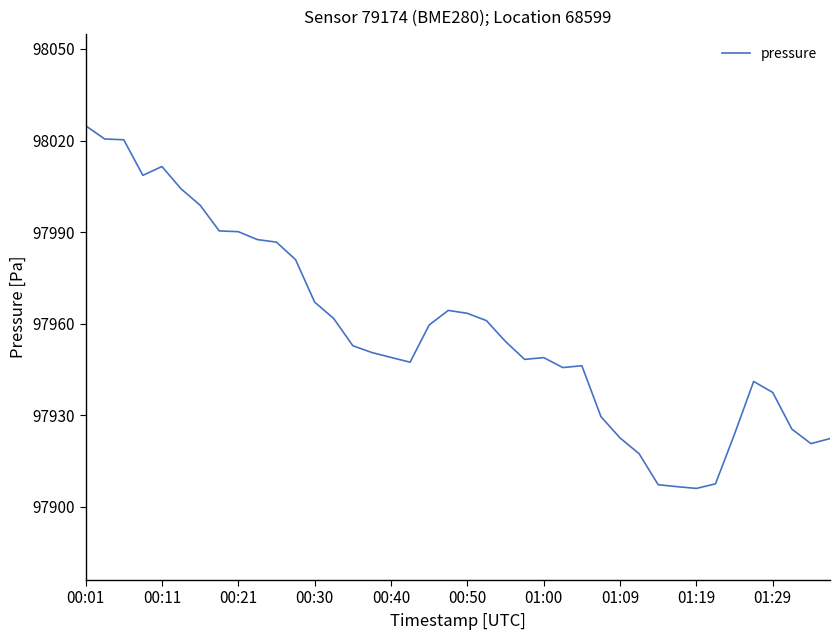

What is the difference between the maximum and minimum values?

118.8